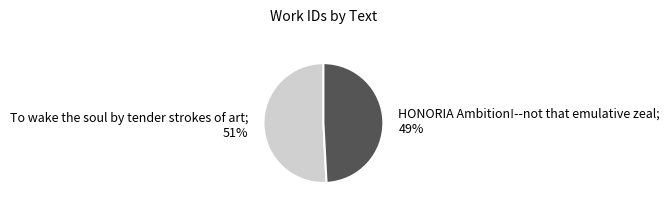

Is there a majority slice in this chart?

Yes